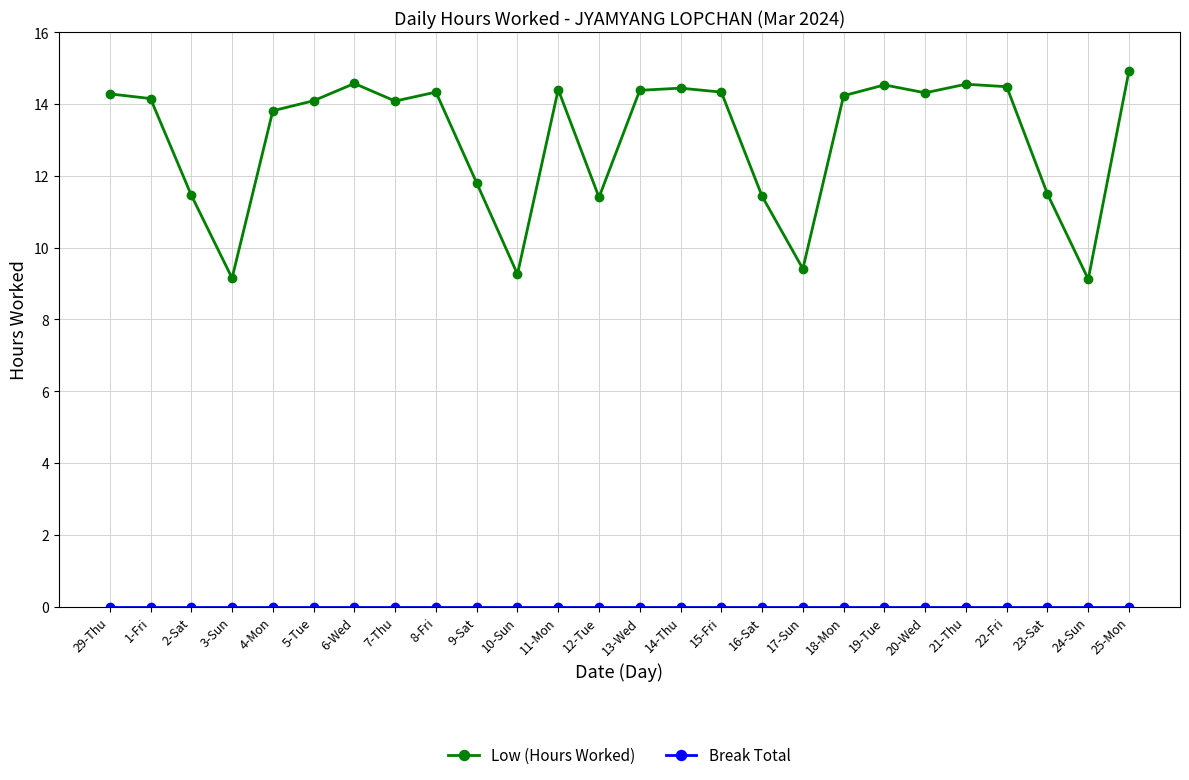

What is the total value across all series at 25-Mon?

14.9